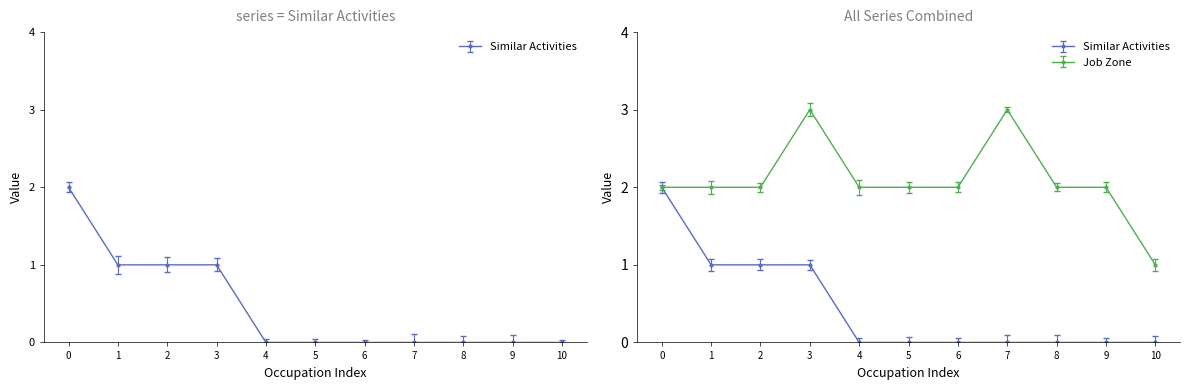

What is the value of the Job Zone point at the 9th from the left?

2